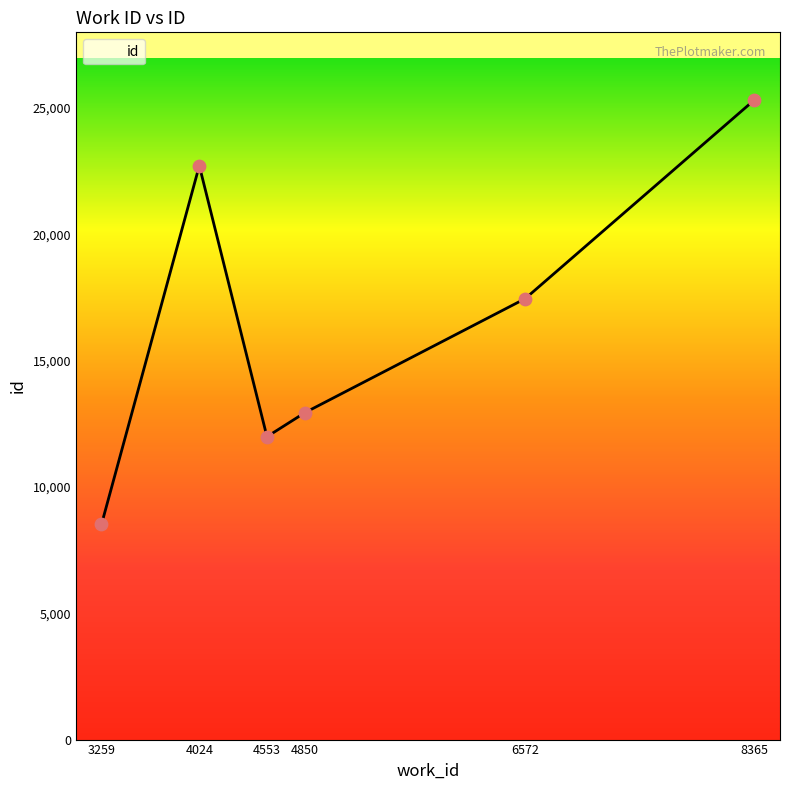

What is the change in value from 4850 to 8365?

+12381